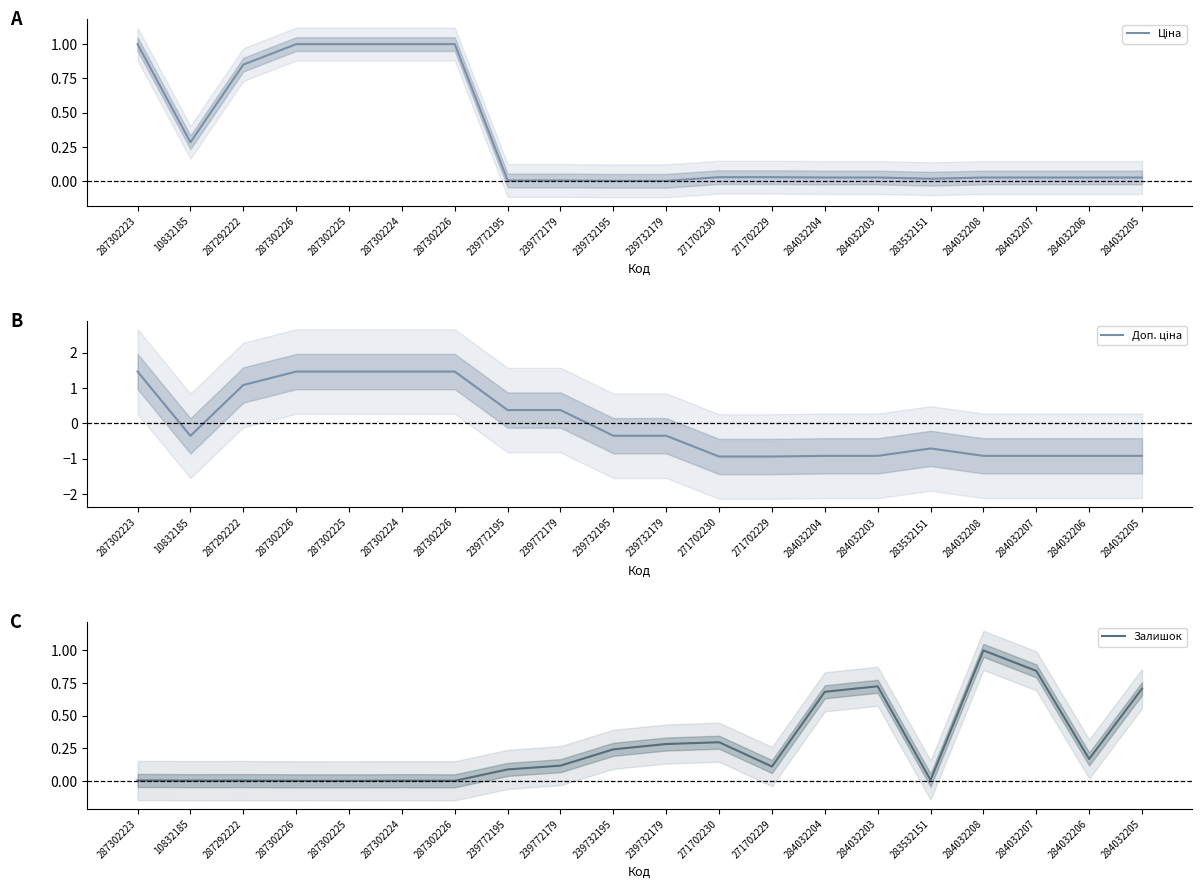

What are all the series names shown in the legend?

Ціна, Доп. ціна, Залишок